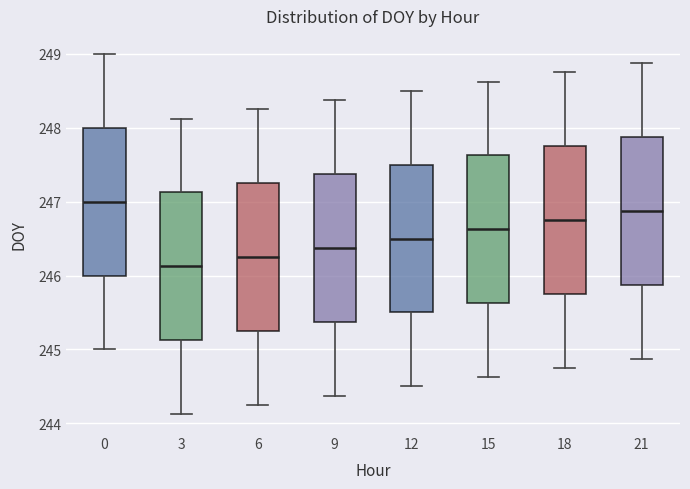

Reading left to right, transcribe this box plot: for each box, give where its median line is, the range the box spans, and where its two whiskers end, as read against the y-axis. The values are not printed on the chart, so give them approximately, as read against the axis.

0: median 247.0, box 246.0 to 248.0, whiskers 245.0 to 249.0
3: median 246.1, box 245.1 to 247.1, whiskers 244.1 to 248.1
6: median 246.3, box 245.3 to 247.3, whiskers 244.3 to 248.3
9: median 246.4, box 245.4 to 247.4, whiskers 244.4 to 248.4
12: median 246.5, box 245.5 to 247.5, whiskers 244.5 to 248.5
15: median 246.6, box 245.6 to 247.6, whiskers 244.6 to 248.6
18: median 246.8, box 245.8 to 247.8, whiskers 244.8 to 248.8
21: median 246.9, box 245.9 to 247.9, whiskers 244.9 to 248.9